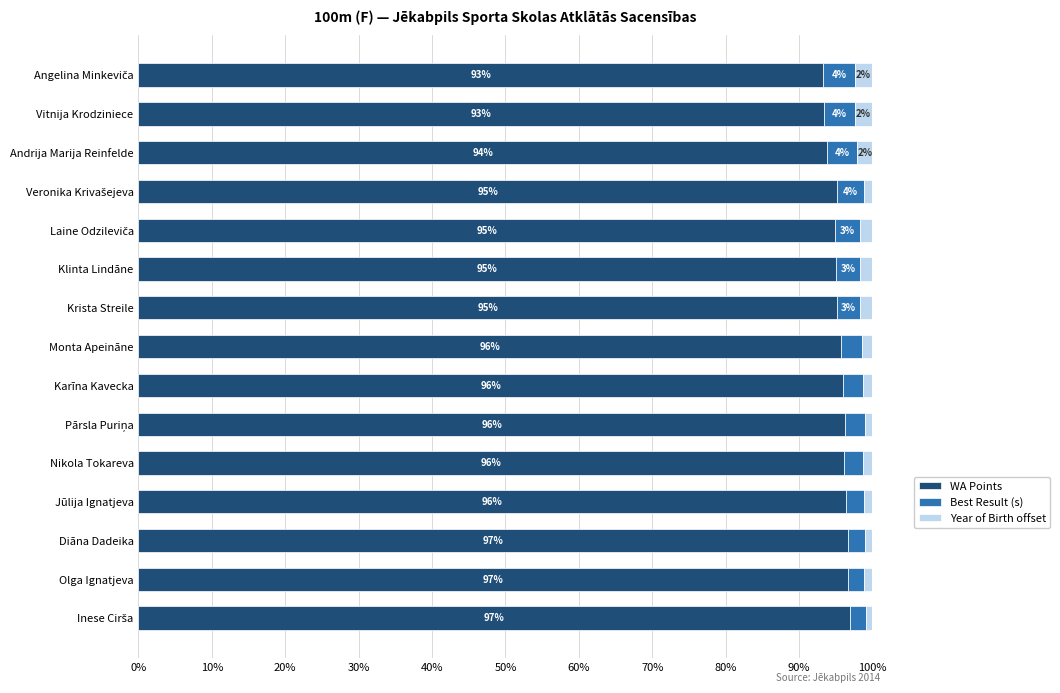

What is the maximum value for WA Points?

97.0